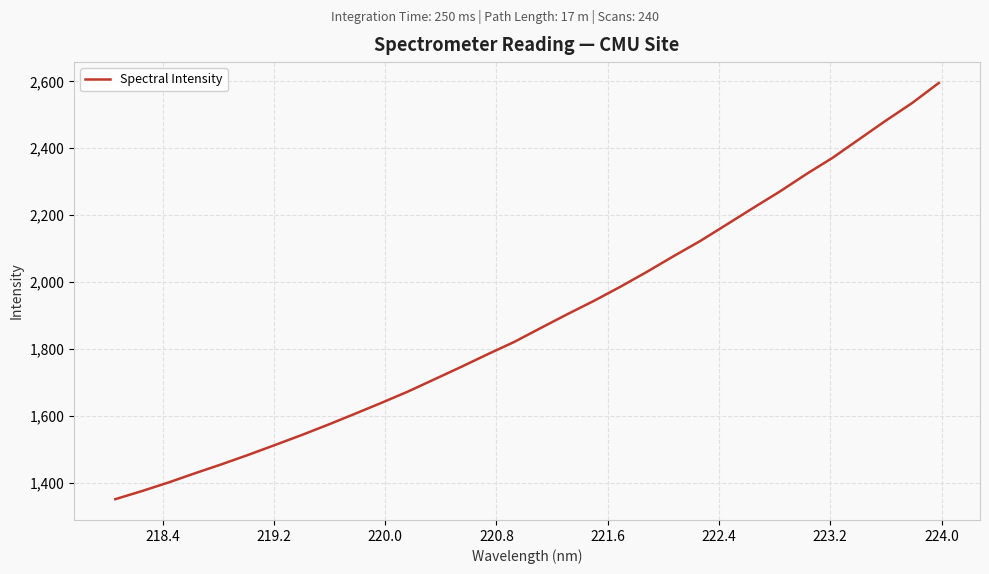

What is the average value?

1888.0